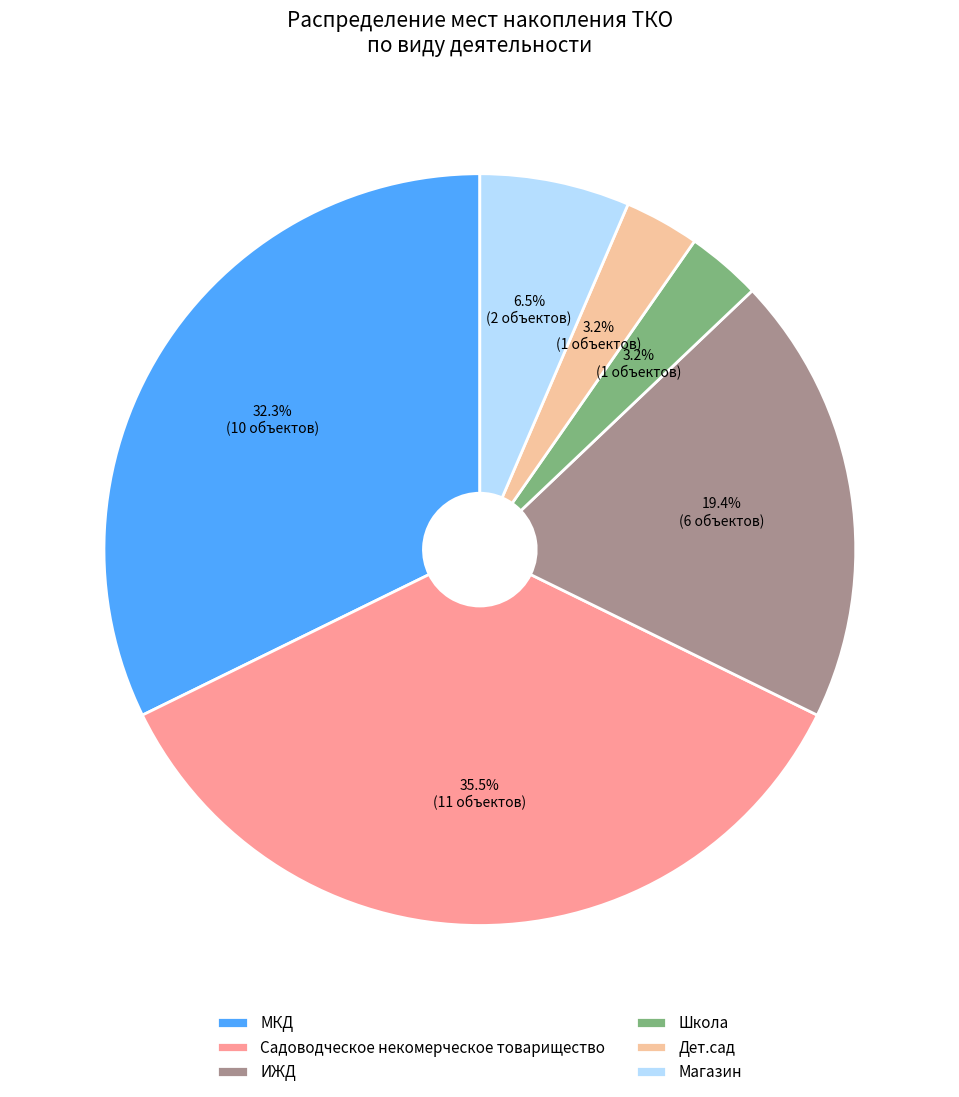

How much of the chart is everything except МКД?

67.7%